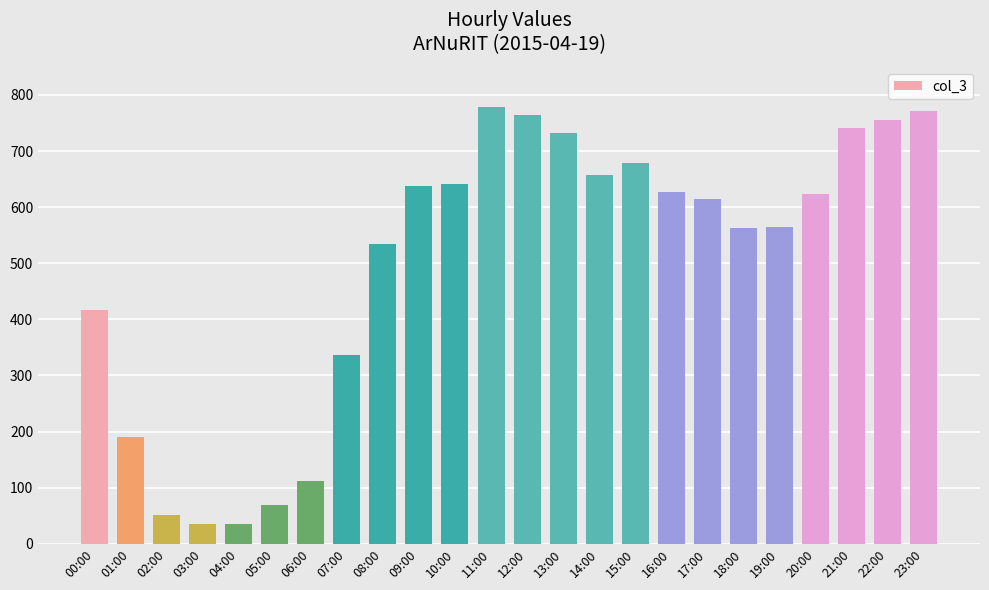

What position from the right is 20:00?

4